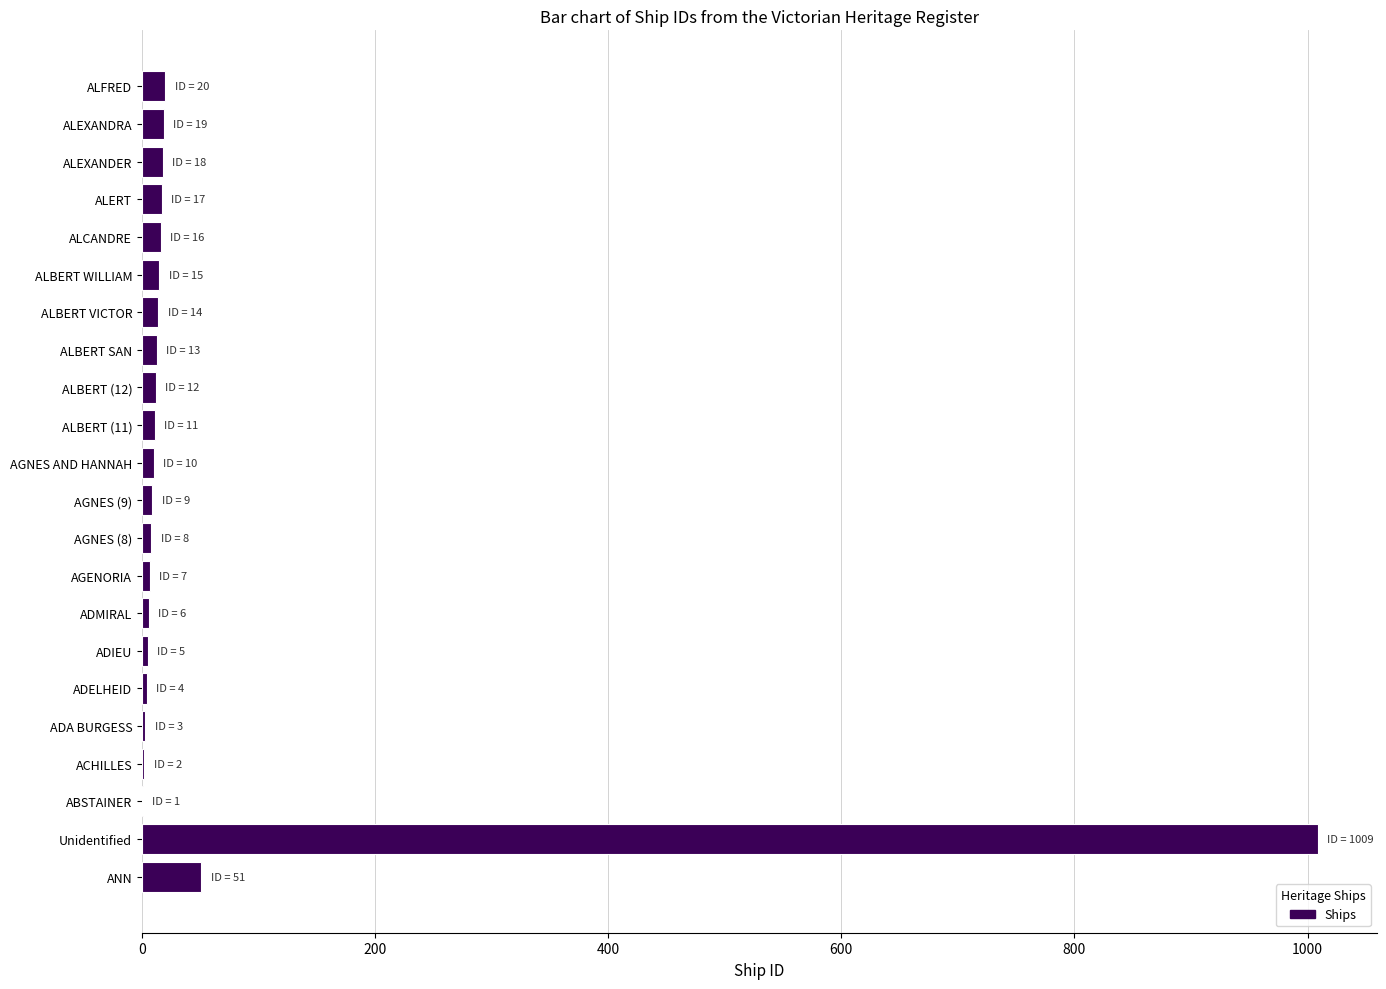

Are the bars horizontal?

Yes